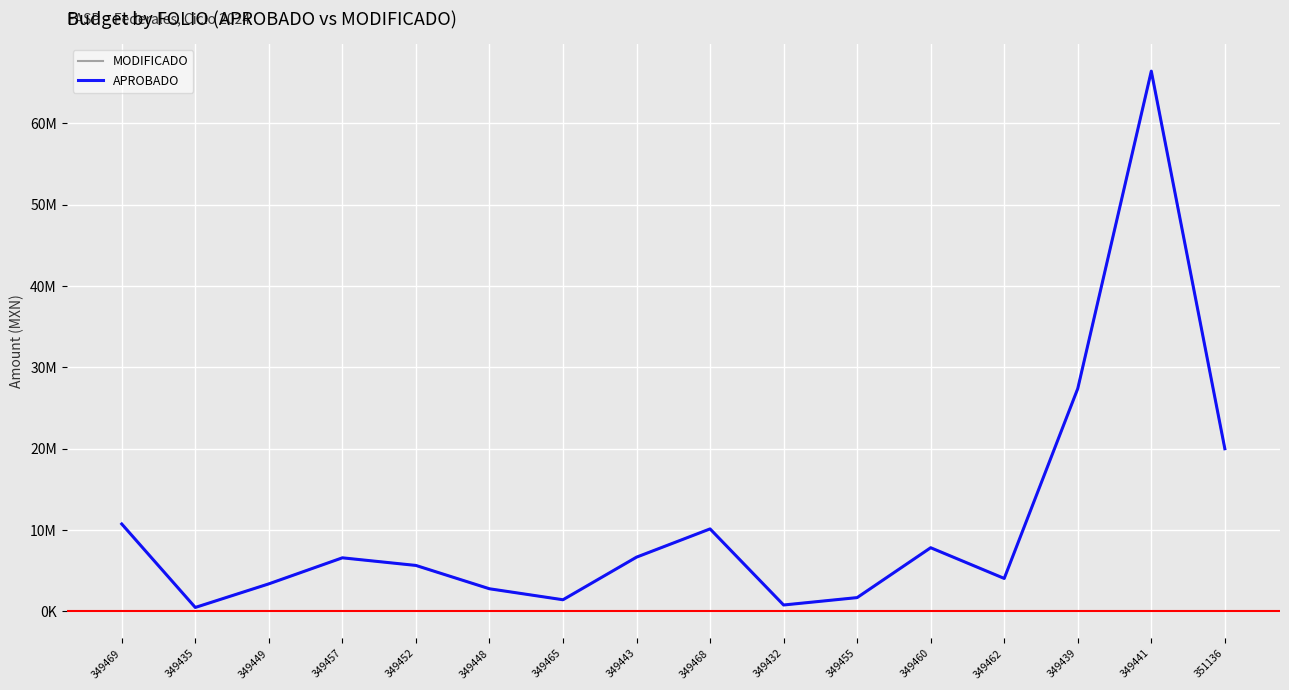

Reading left to right, extract all data points from this chart.

MODIFICADO: 10745331	480414	3382522	6585000	5647478	2778200	1427340	6666481	10140410	782231	1692234	7826498	4049702	27400562	66438479	20000000
APROBADO: 10745331	480414	3382522	6585000	5647478	2778200	1427340	6666481	10140410	782231	1692234	7826498	4049702	27400562	66438479	20000000